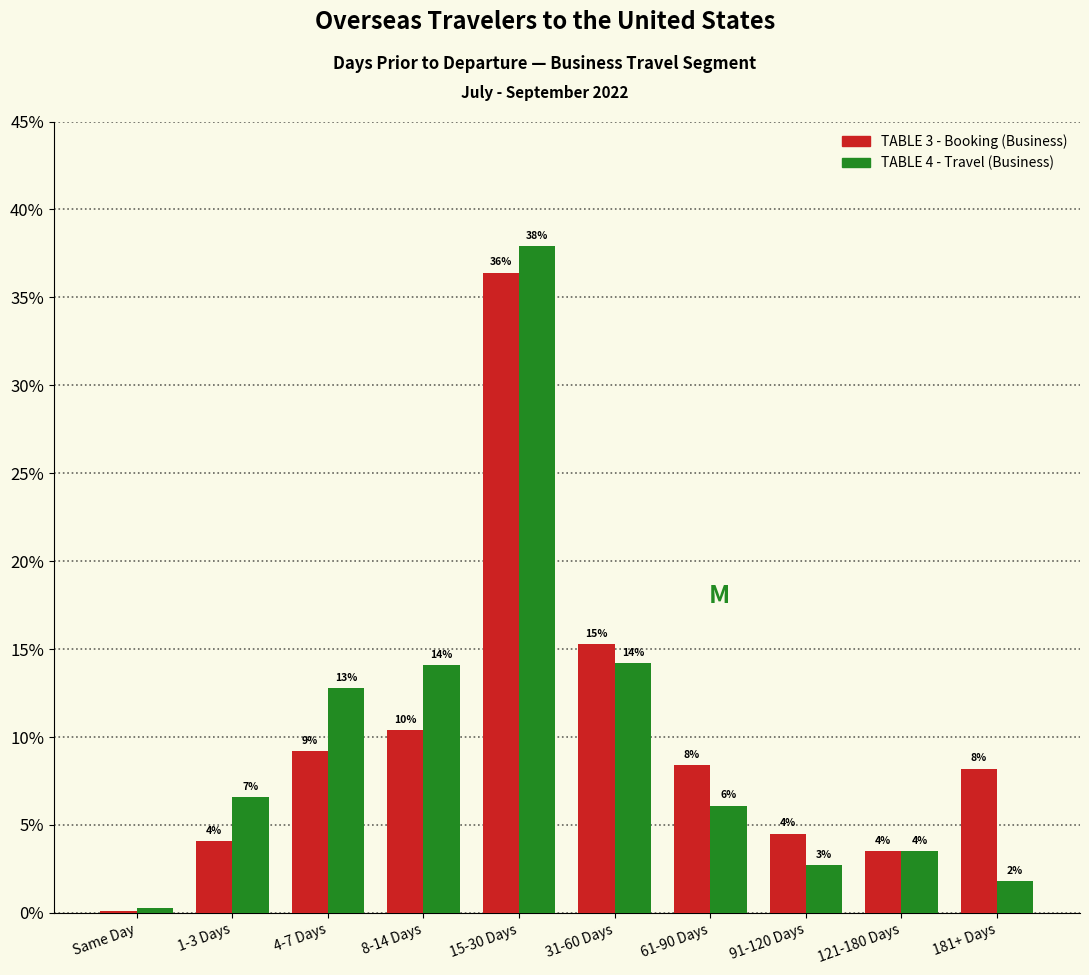

What are all the series names shown in the legend?

TABLE 3 - Booking (Business), TABLE 4 - Travel (Business)